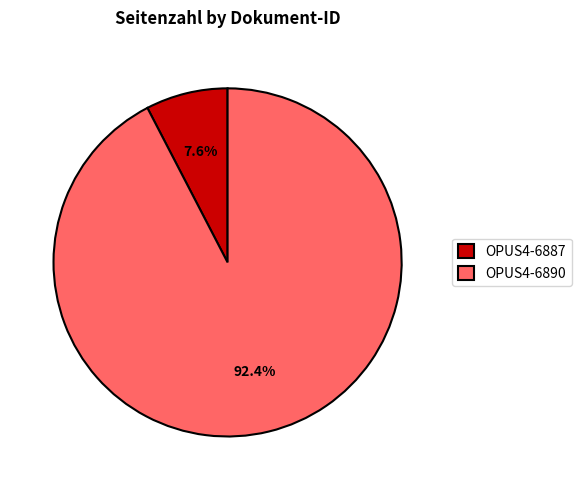

To the nearest percent, what is the average slice percentage?

50%